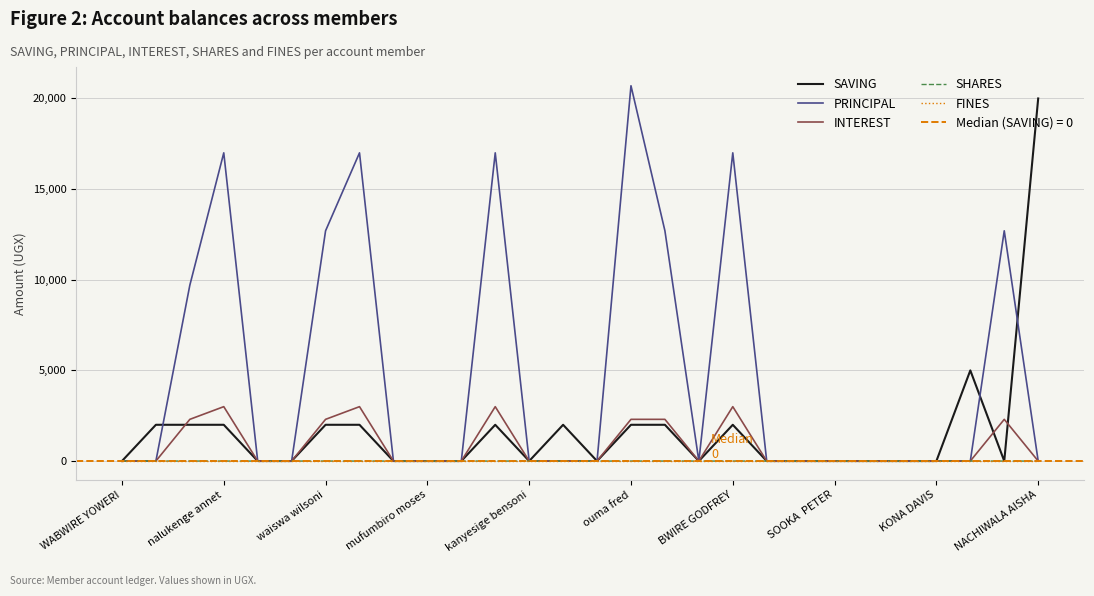

Is the value of PRINCIPAL at 21 greater than the value of INTEREST at 23?

No